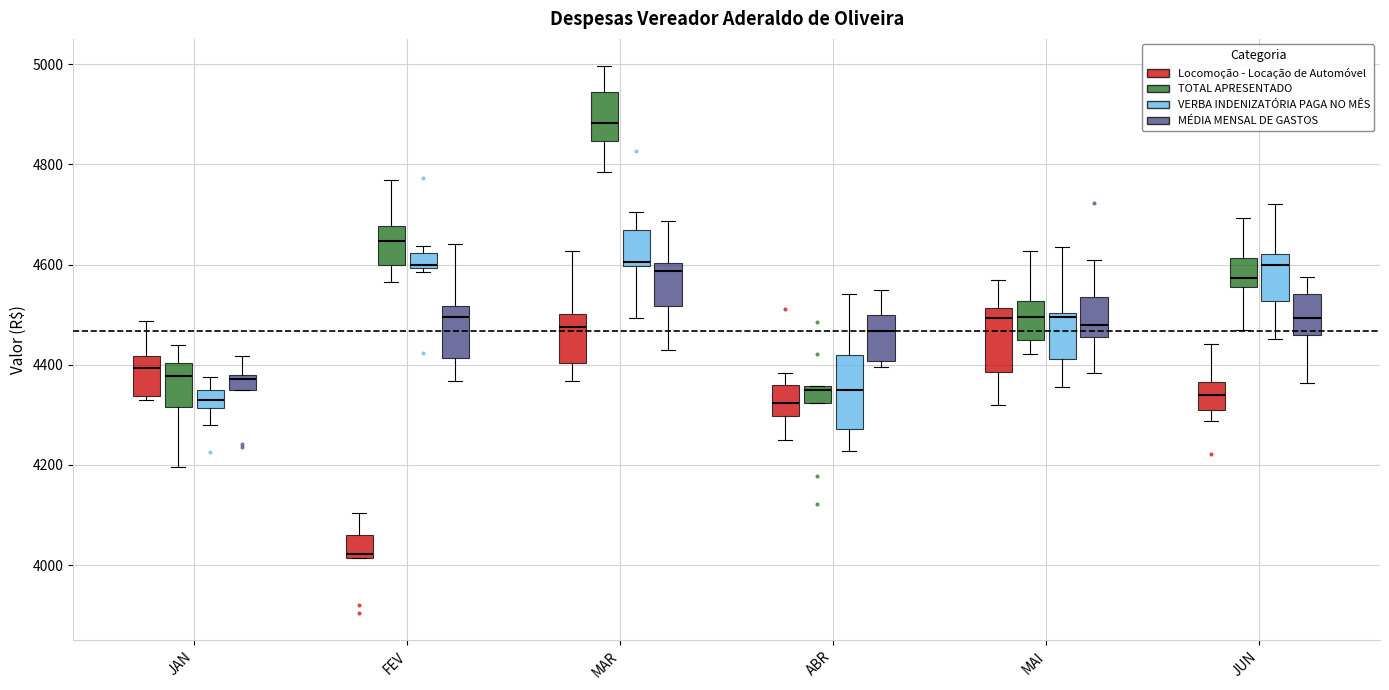

Reading left to right, read every box against the y-axis: the position of its median line, the range the box covers, and the ends of its whiskers. The values are not printed on the chart, so give them approximately, as read against the axis.

JAN (Locomoção - Locação de Automóvel): median 4400, box 4340 to 4420, whiskers 4320 to 4480
JAN (TOTAL APRESENTADO): median 4380, box 4320 to 4400, whiskers 4200 to 4440
JAN (VERBA INDENIZATÓRIA PAGA NO MÊS): median 4320 (inside the box), box 4320 to 4360, whiskers 4280 to 4380
JAN (MÉDIA MENSAL DE GASTOS): median 4380 (just below the box's upper edge), box 4360 to 4380, whiskers 4360 to 4420
FEV (Locomoção - Locação de Automóvel): median 4020 (just above the box's lower edge), box 4020 to 4060, whiskers 4020 to 4100
FEV (TOTAL APRESENTADO): median 4640, box 4600 to 4680, whiskers 4560 to 4760
FEV (VERBA INDENIZATÓRIA PAGA NO MÊS): median 4600 (just above the box's lower edge), box 4600 to 4620, whiskers 4580 to 4640
FEV (MÉDIA MENSAL DE GASTOS): median 4500, box 4420 to 4520, whiskers 4360 to 4640
MAR (Locomoção - Locação de Automóvel): median 4480, box 4400 to 4500, whiskers 4360 to 4620
MAR (TOTAL APRESENTADO): median 4880, box 4840 to 4940, whiskers 4780 to 5000
MAR (VERBA INDENIZATÓRIA PAGA NO MÊS): median 4600 (just above the box's lower edge), box 4600 to 4660, whiskers 4500 to 4700
MAR (MÉDIA MENSAL DE GASTOS): median 4580, box 4520 to 4600, whiskers 4420 to 4680
ABR (Locomoção - Locação de Automóvel): median 4320, box 4300 to 4360, whiskers 4240 to 4380
ABR (TOTAL APRESENTADO): median 4360 (just below the box's upper edge), box 4320 to 4360, whiskers 4320 to 4360
ABR (VERBA INDENIZATÓRIA PAGA NO MÊS): median 4360, box 4280 to 4420, whiskers 4220 to 4540
ABR (MÉDIA MENSAL DE GASTOS): median 4460, box 4400 to 4500, whiskers 4400 (just below the box's lower edge) to 4540
MAI (Locomoção - Locação de Automóvel): median 4500, box 4380 to 4520, whiskers 4320 to 4560
MAI (TOTAL APRESENTADO): median 4500, box 4440 to 4520, whiskers 4420 to 4620
MAI (VERBA INDENIZATÓRIA PAGA NO MÊS): median 4500 (just below the box's upper edge), box 4420 to 4500, whiskers 4360 to 4640
MAI (MÉDIA MENSAL DE GASTOS): median 4480, box 4460 to 4540, whiskers 4380 to 4600
JUN (Locomoção - Locação de Automóvel): median 4340, box 4300 to 4360, whiskers 4280 to 4440
JUN (TOTAL APRESENTADO): median 4580, box 4560 to 4620, whiskers 4460 to 4700
JUN (VERBA INDENIZATÓRIA PAGA NO MÊS): median 4600, box 4520 to 4620, whiskers 4460 to 4720
JUN (MÉDIA MENSAL DE GASTOS): median 4500, box 4460 to 4540, whiskers 4360 to 4580